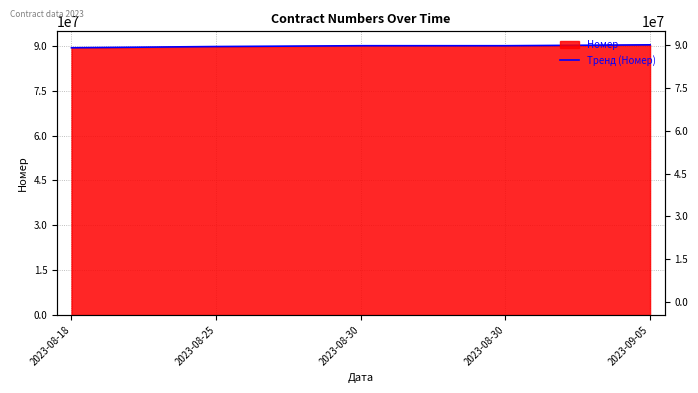

Approximately how many times larger is the value at 2023-08-30 compared to 2023-08-30?

1.0